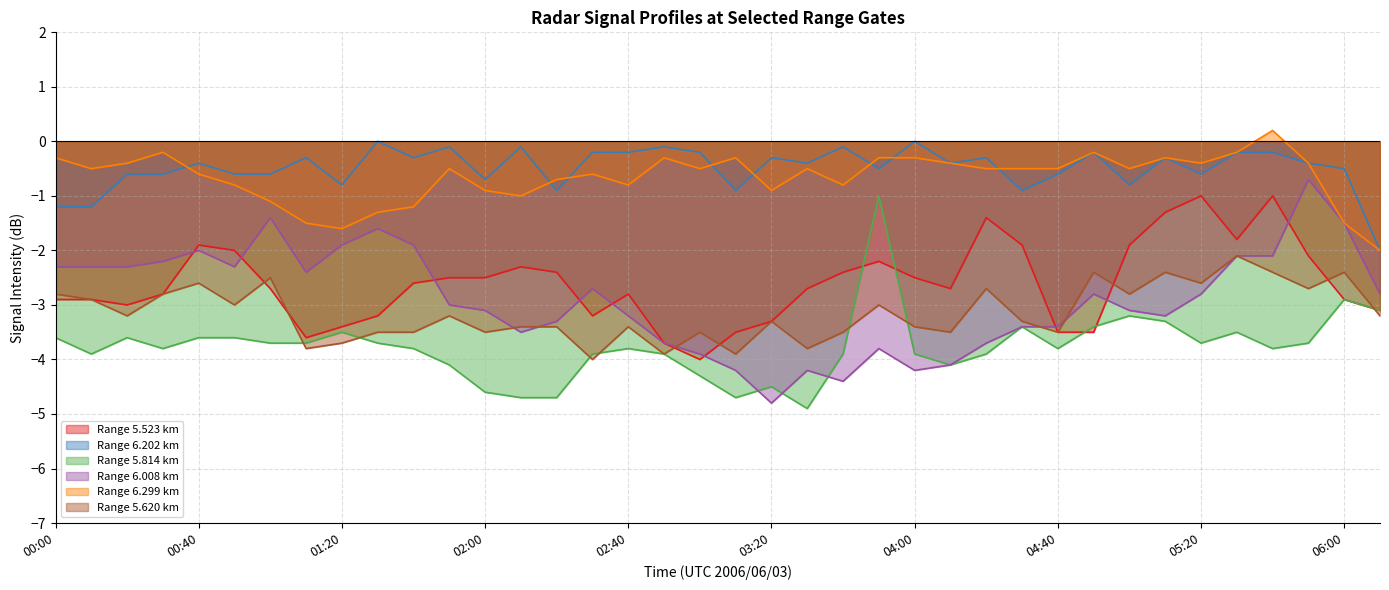

The 5.814 series shows -1.9 at 04:00. True or false?

False